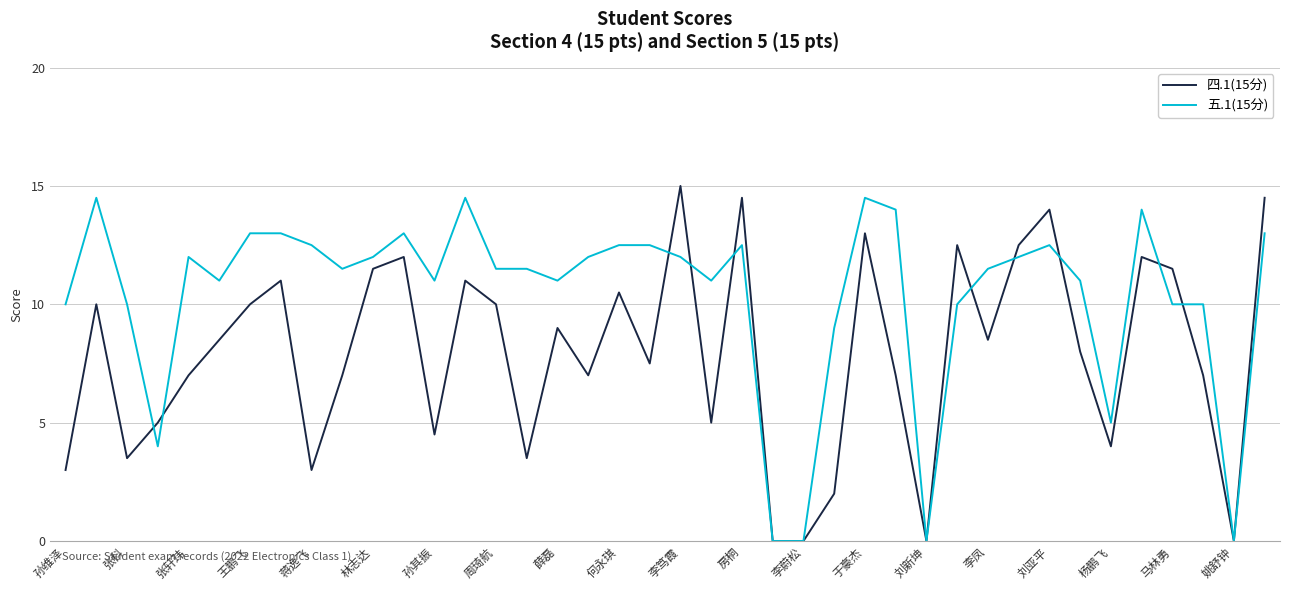

Count the number of data series in this chart.

2